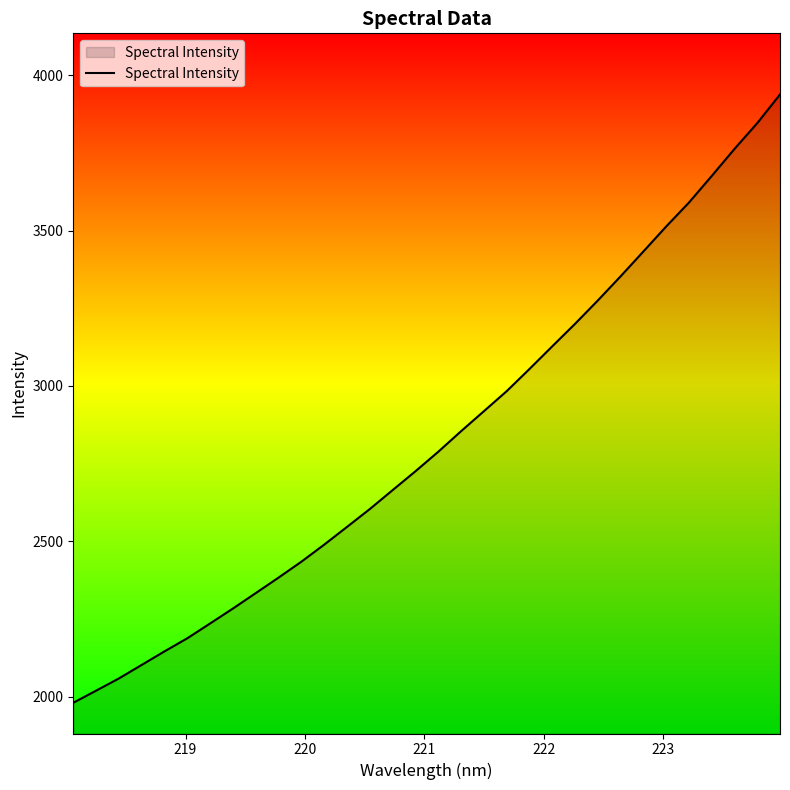

What is the difference between the maximum and minimum values?

1957.5